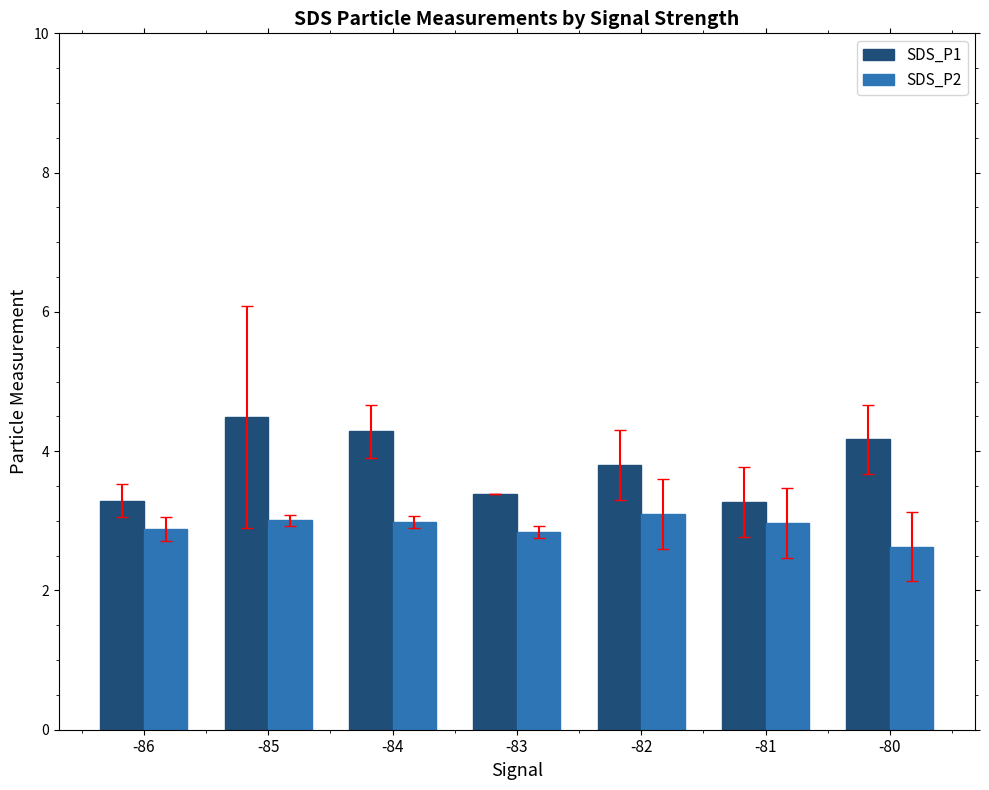

True or false: SDS_P2 has a value of 4.4 at -85.

False